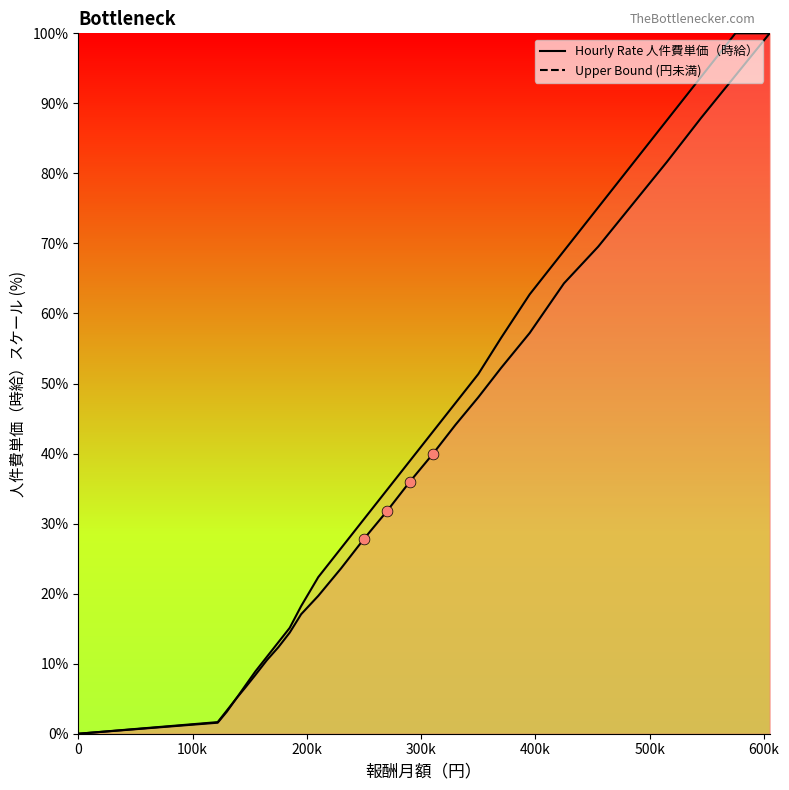

Is the value of Upper Bound (円未満) at 138000 greater than the value of Hourly Rate 人件費単価（時給） at 370000?

No